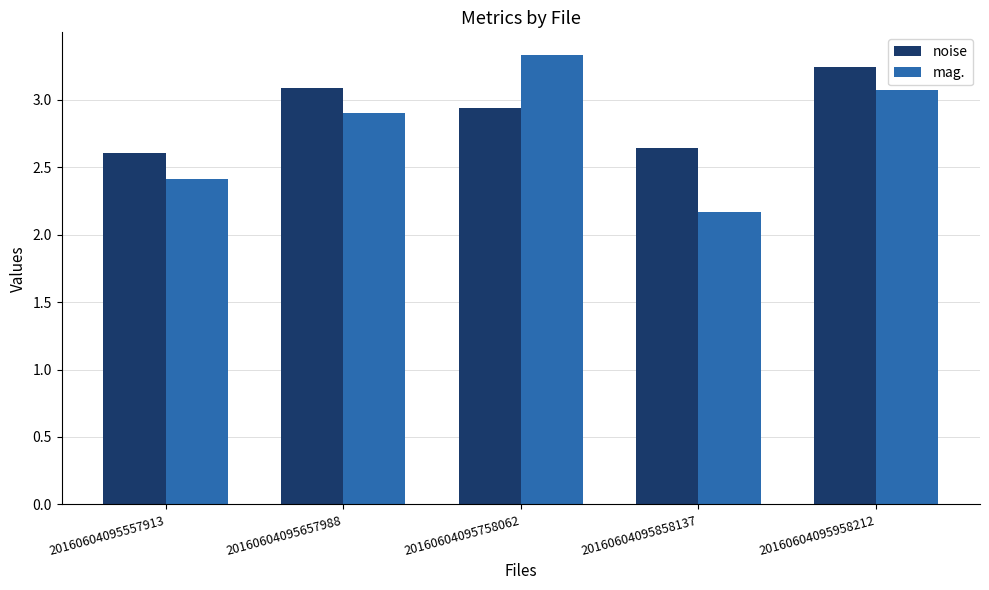

Where is mag. nearest to the value 2?

20160604095858137